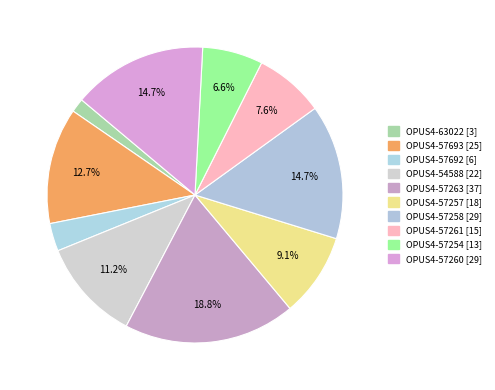

To the nearest percent, what portion does OPUS4-57258 represent?

15%